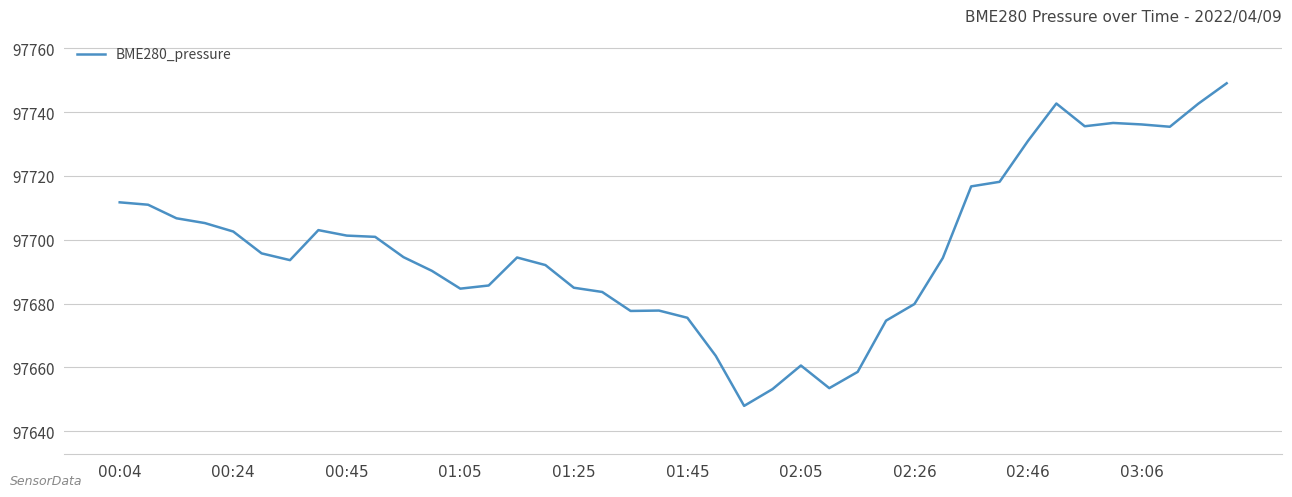

What is the maximum value shown in the chart?

97749.1